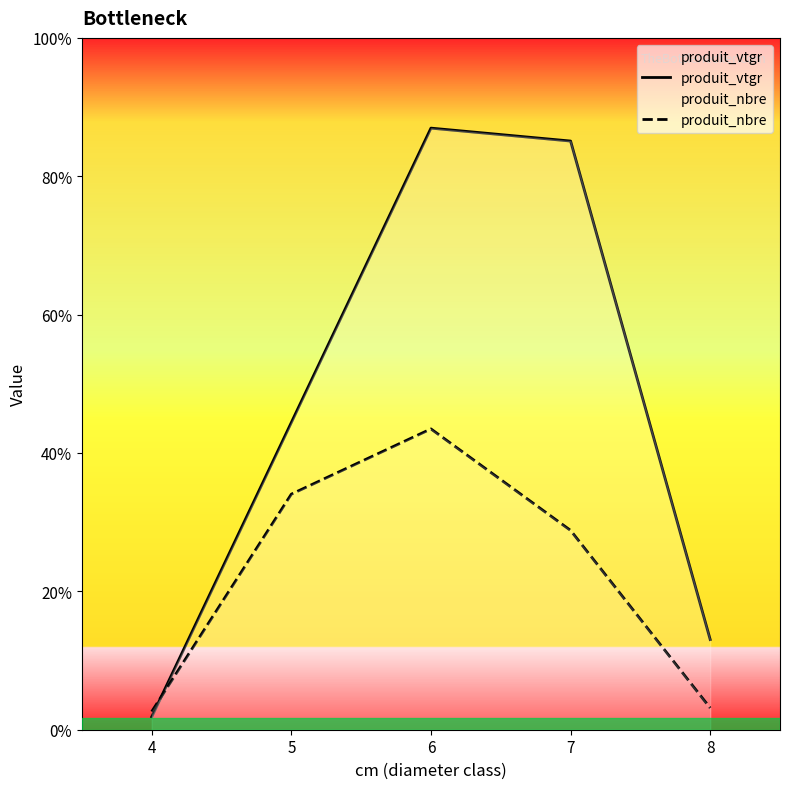

True or false: produit_vtgr and produit_nbre cross at least once.

True